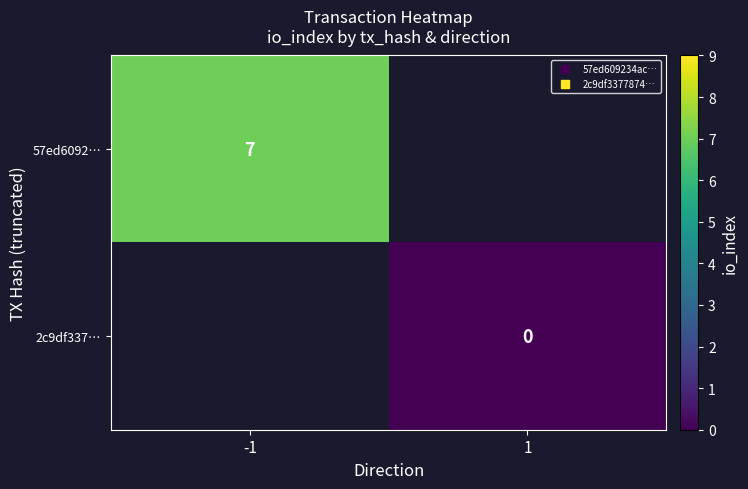

What is the lowest value of the 57ed6092… series?

7.0